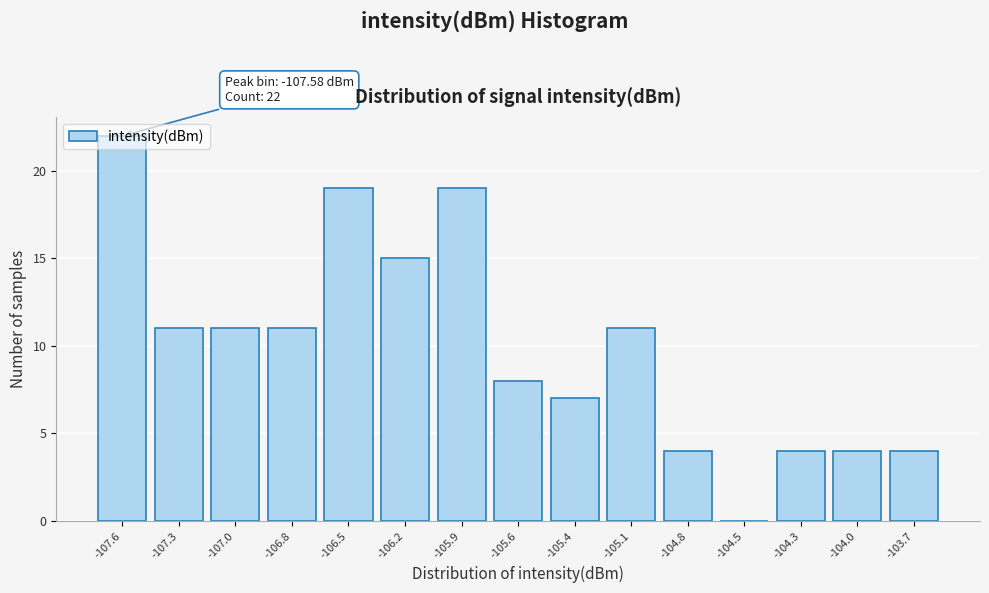

What is the approximate value at -107.3?

11